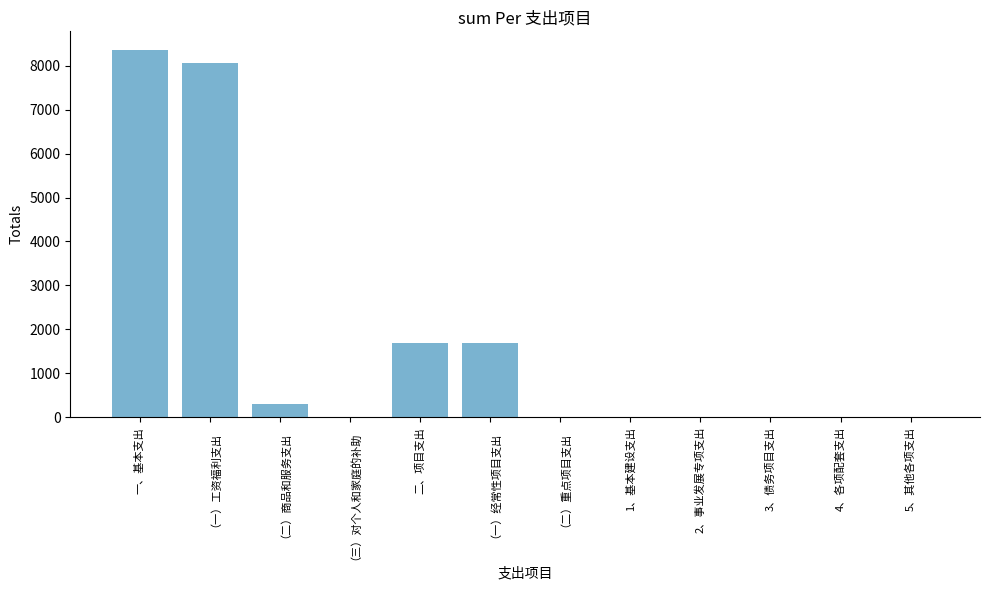

What is the sum of all values?

20128.6